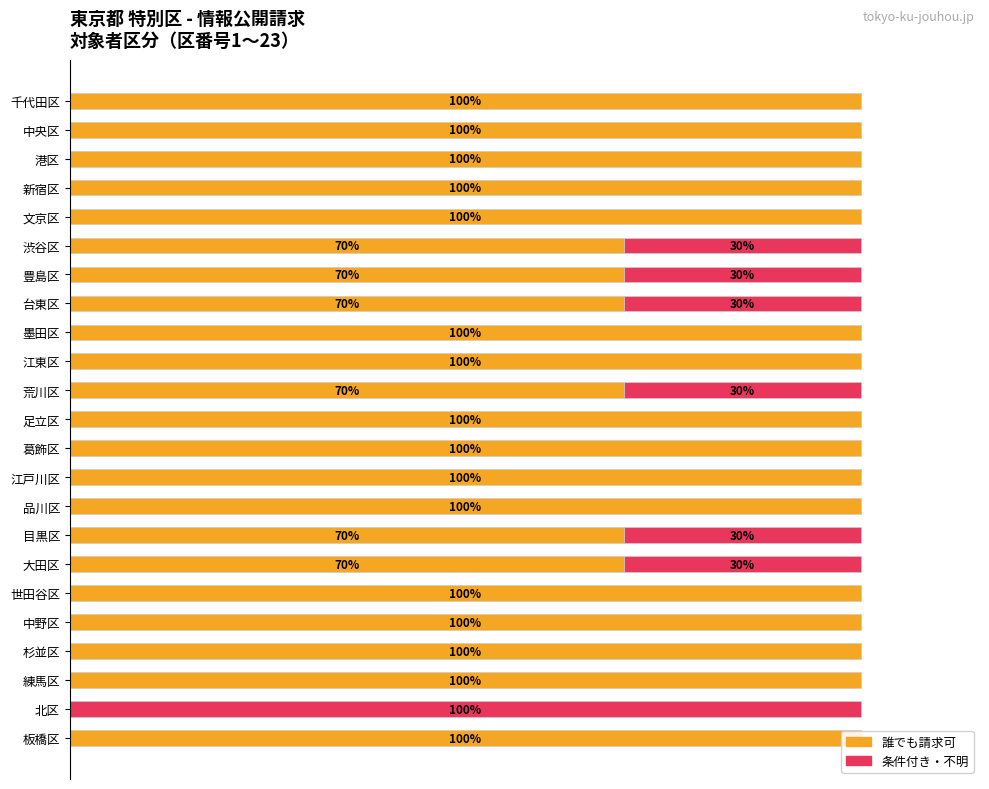

What are all the series names shown in the legend?

誰でも請求可, 条件付き・不明